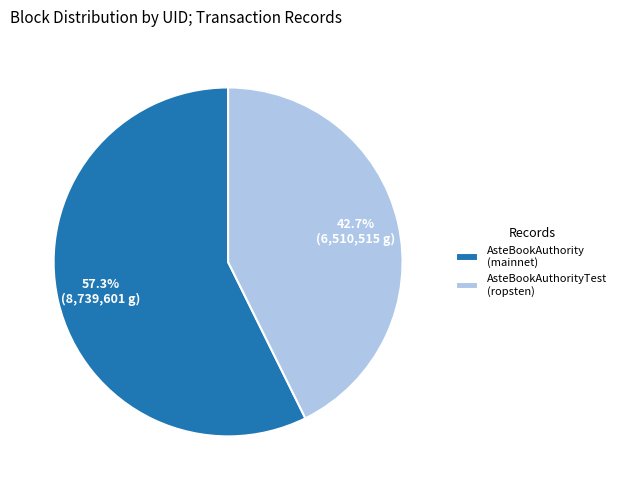

How many slices are in this pie chart?

2